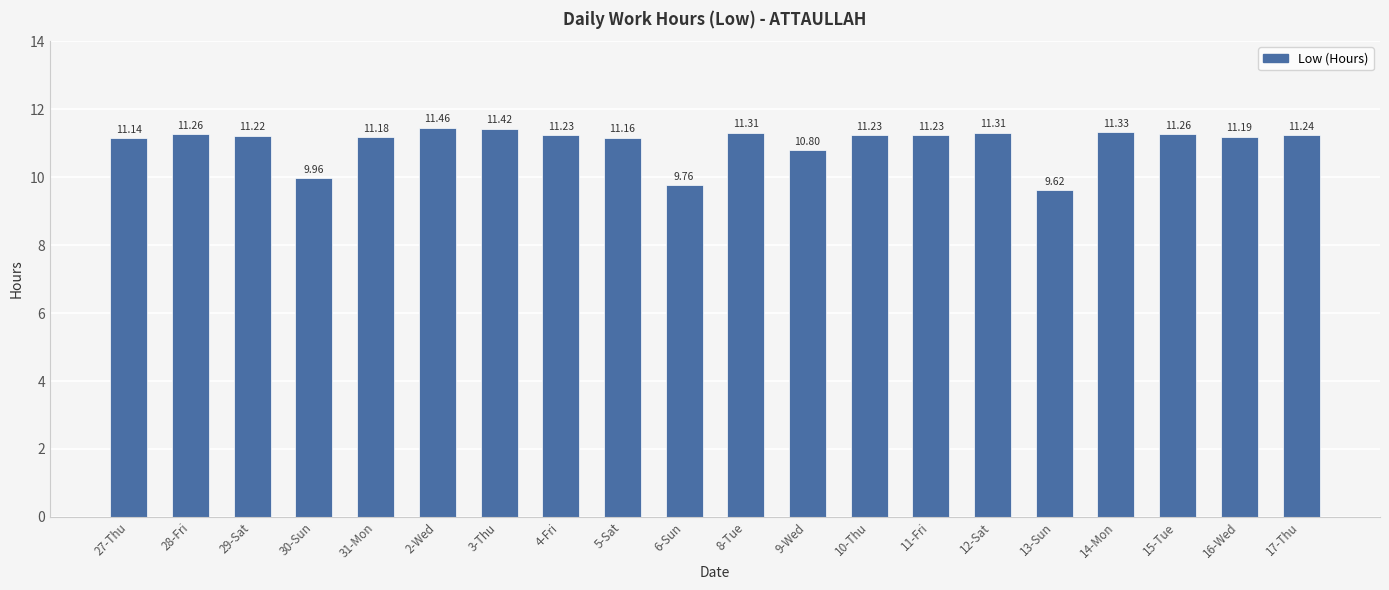

Does the chart contain stacked bars?

No